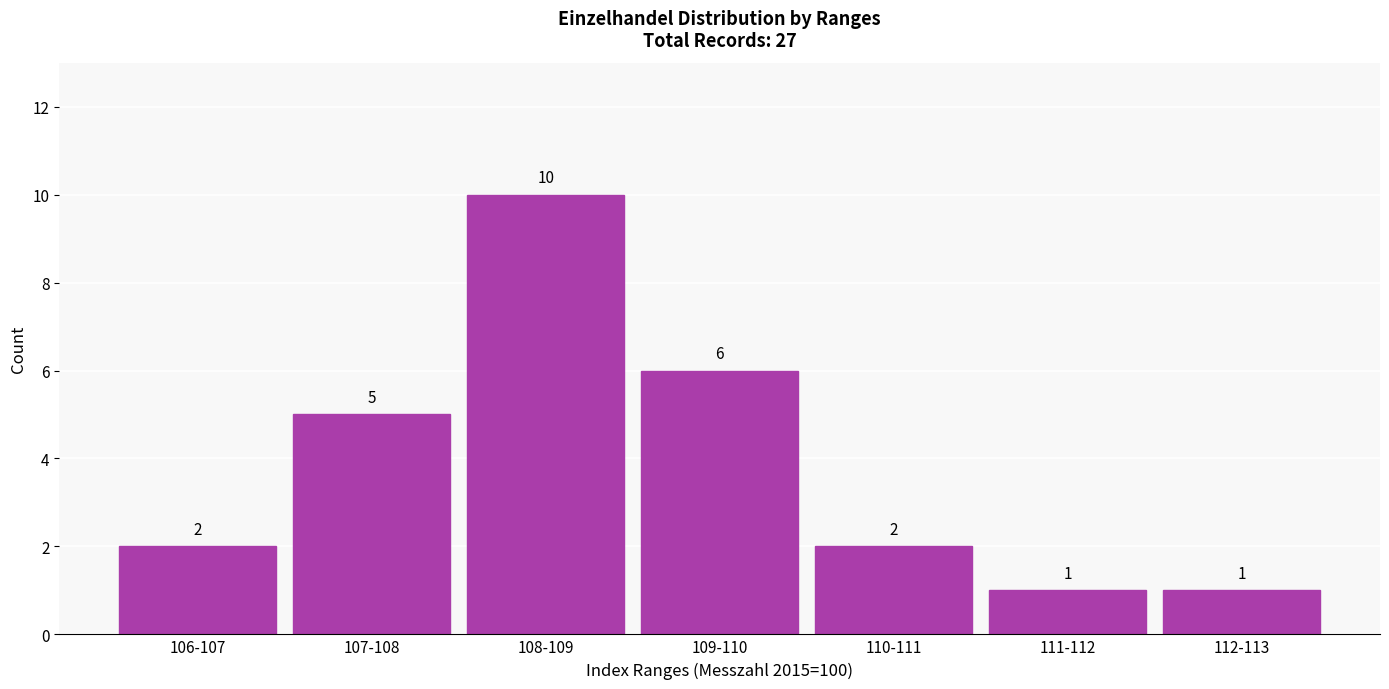

Reading left to right, list all the values displayed in this chart.

2	5	10	6	2	1	1